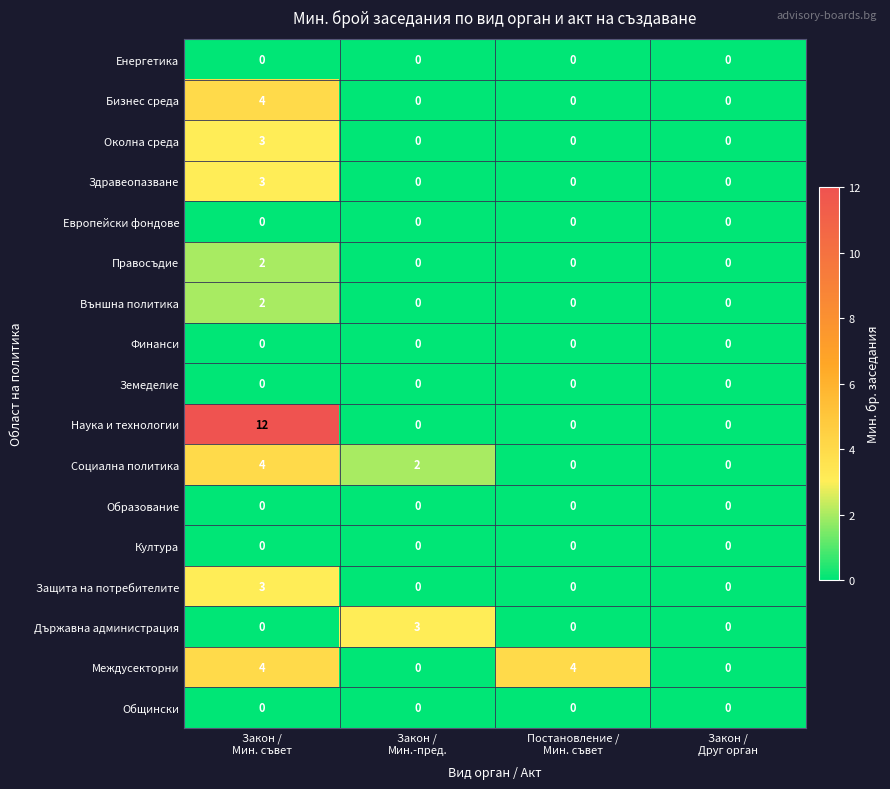

Which series has the widest spread of values?

Наука и технологии